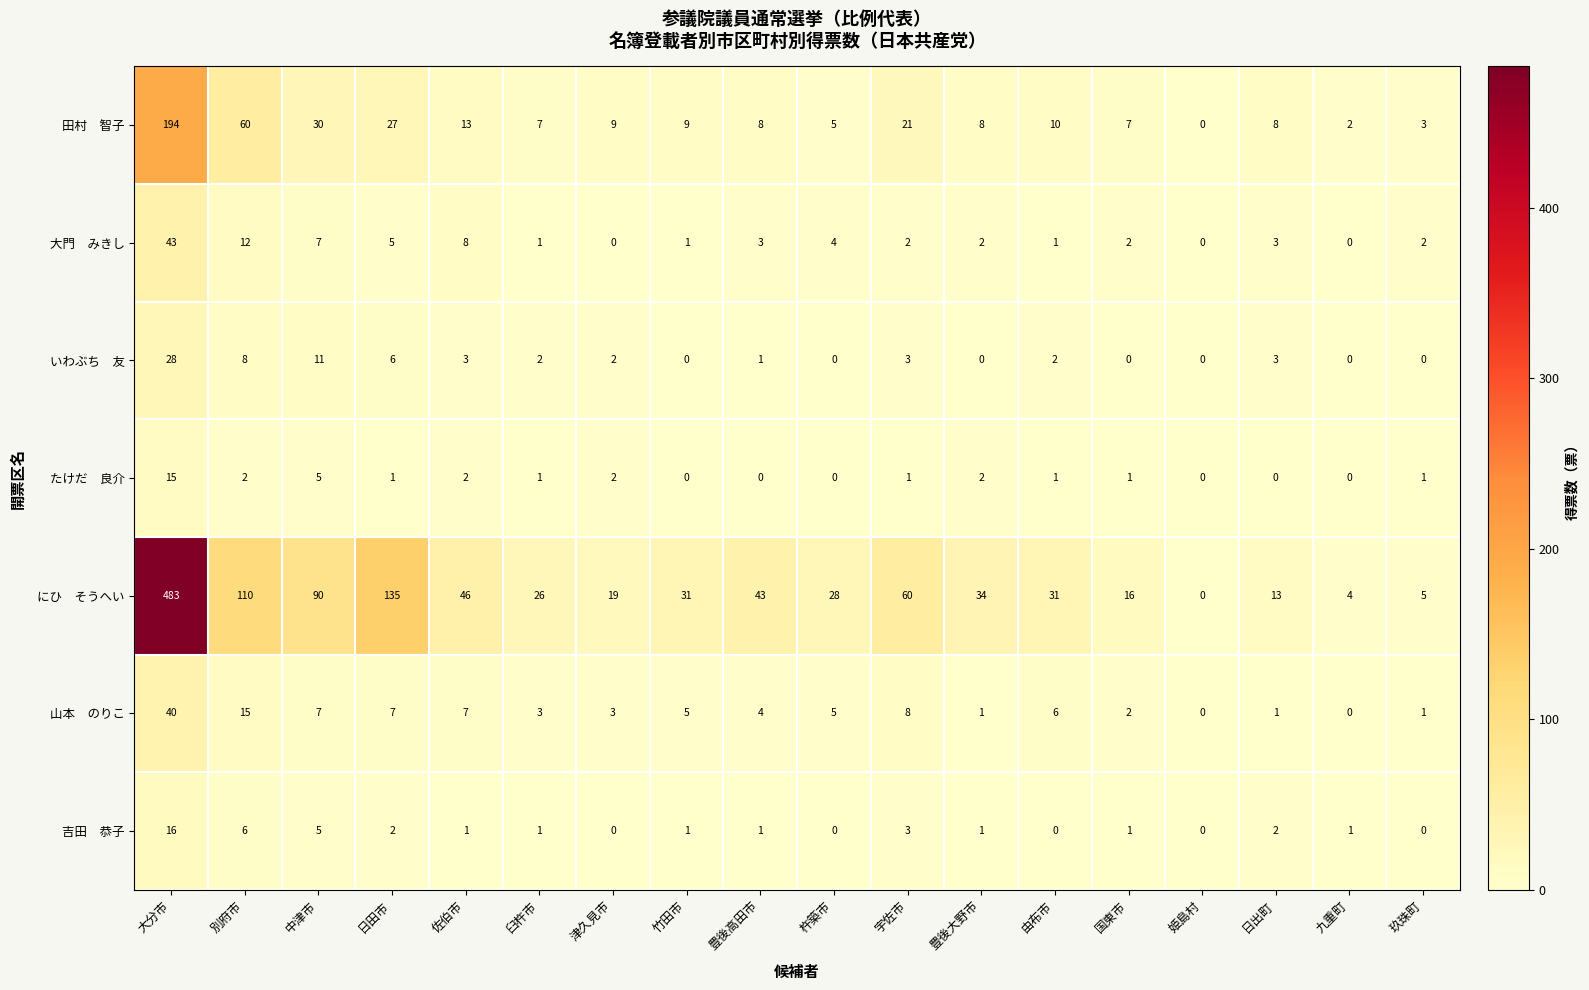

What is the spread (max minus min) of values at 杵築市?

28